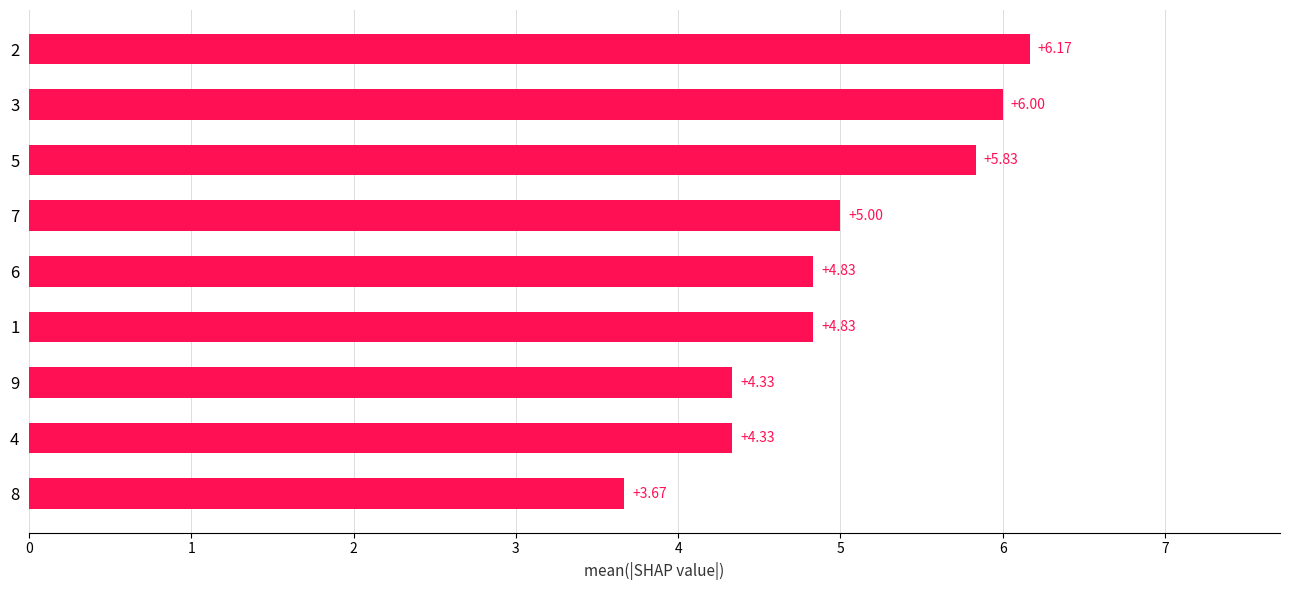

Count the number of categories in the chart.

9